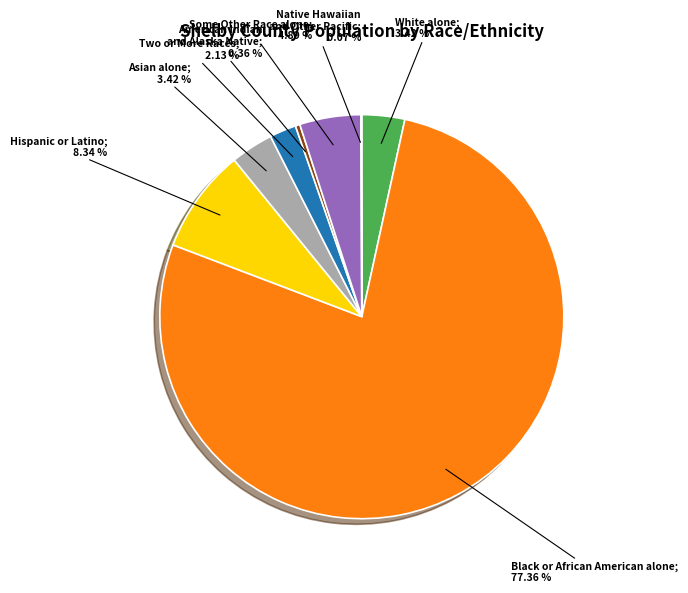

Is there any slice that represents more than half of the pie?

Yes